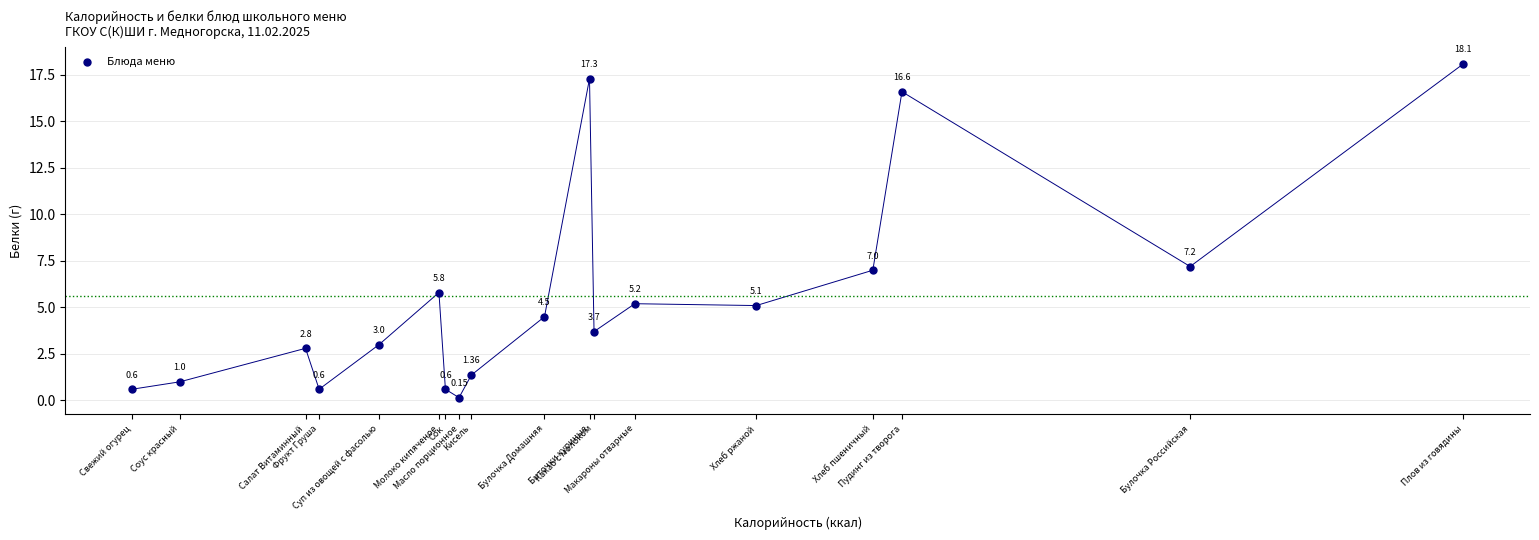

What is the range of X values (max minus min)?

411.2